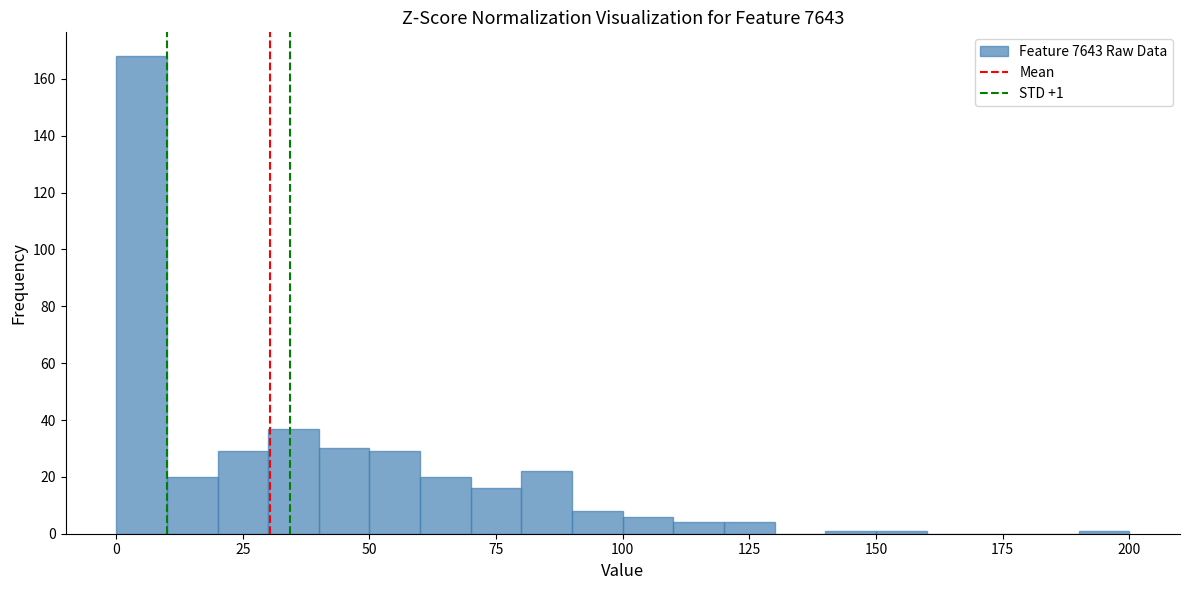

Read against the x-axis, roughly where is the centre of the tallest bar?

5